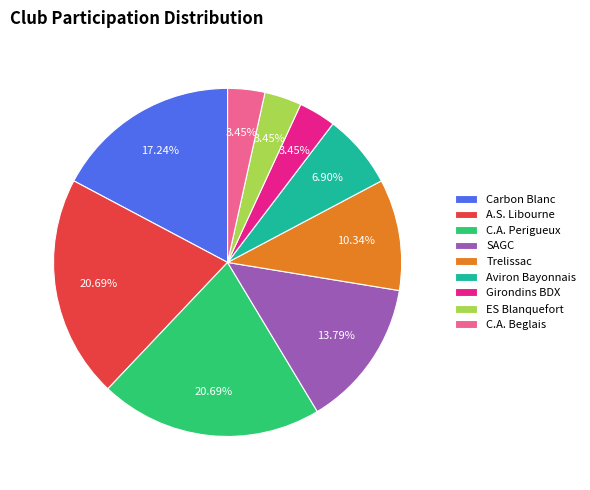

Combined, do SAGC and C.A. Perigueux account for over 50%?

No